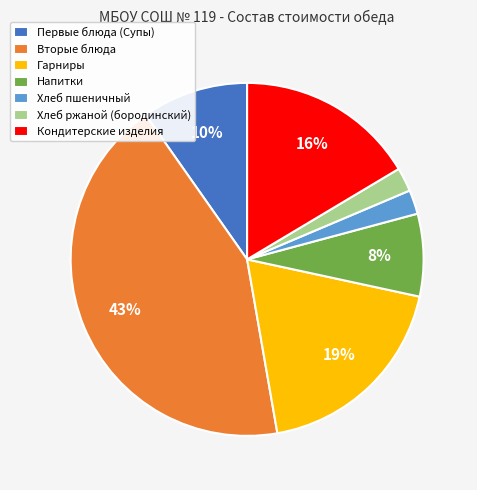

Combined, do Хлеб ржаной (бородинский) and Кондитерские изделия account for over 50%?

No